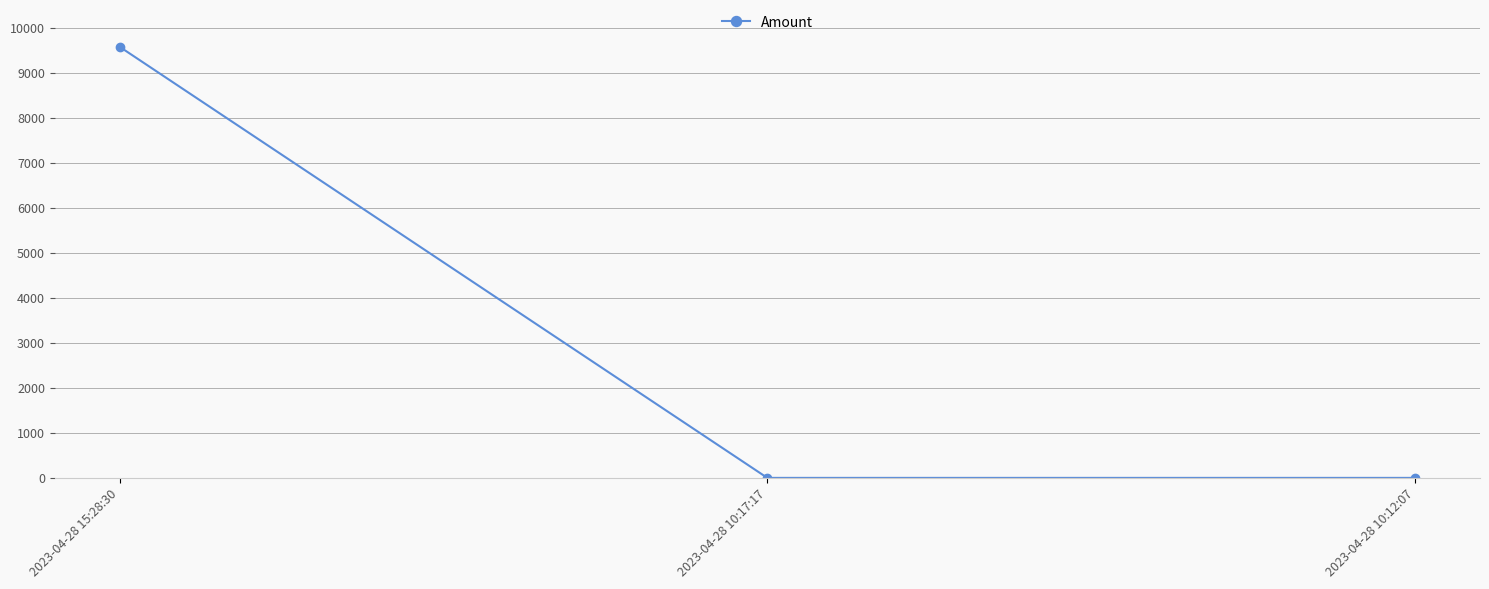

What is the greatest value displayed?

9573.8